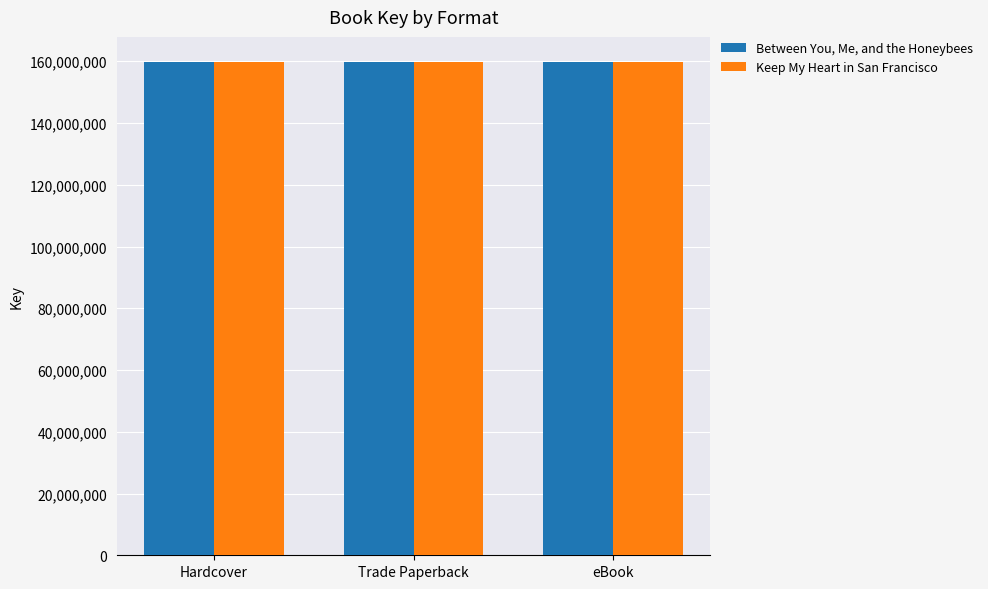

What is the label of the 3rd bar from the right?

Hardcover